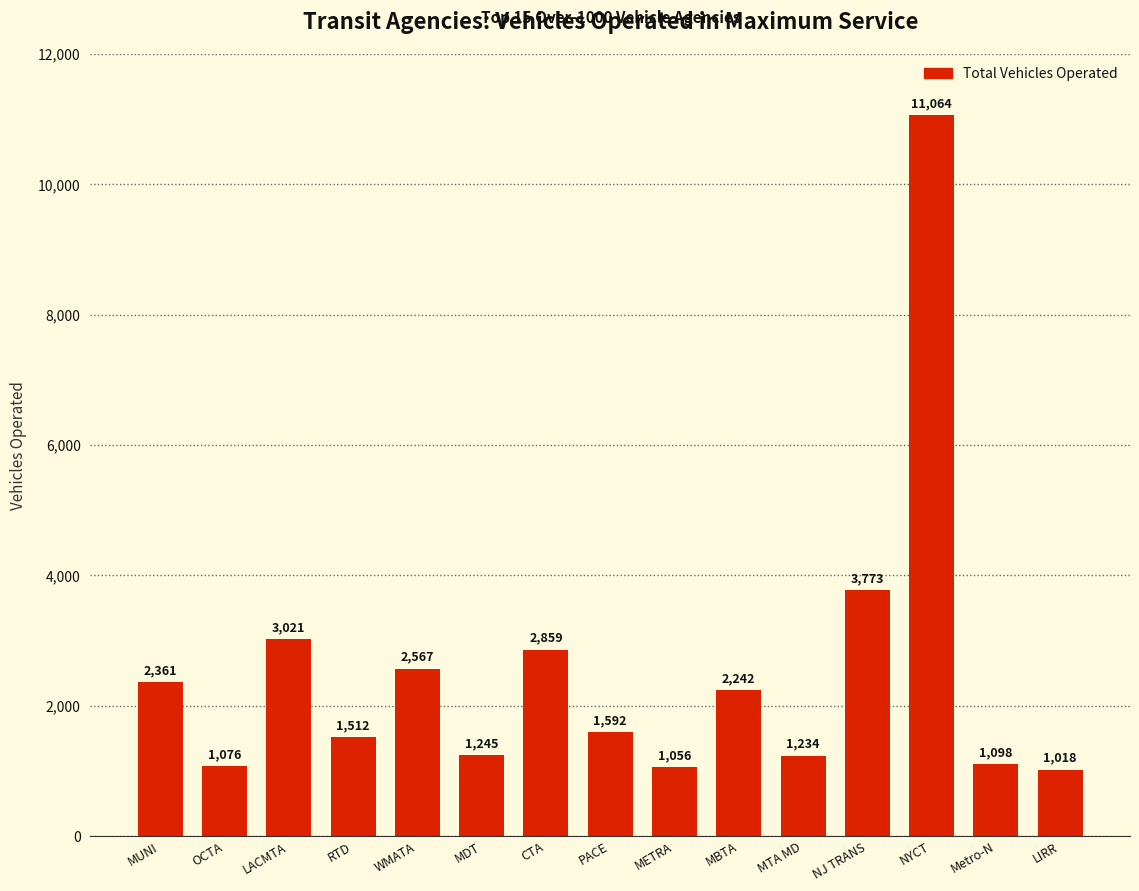

Which label corresponds to the largest value in the chart?

NYCT